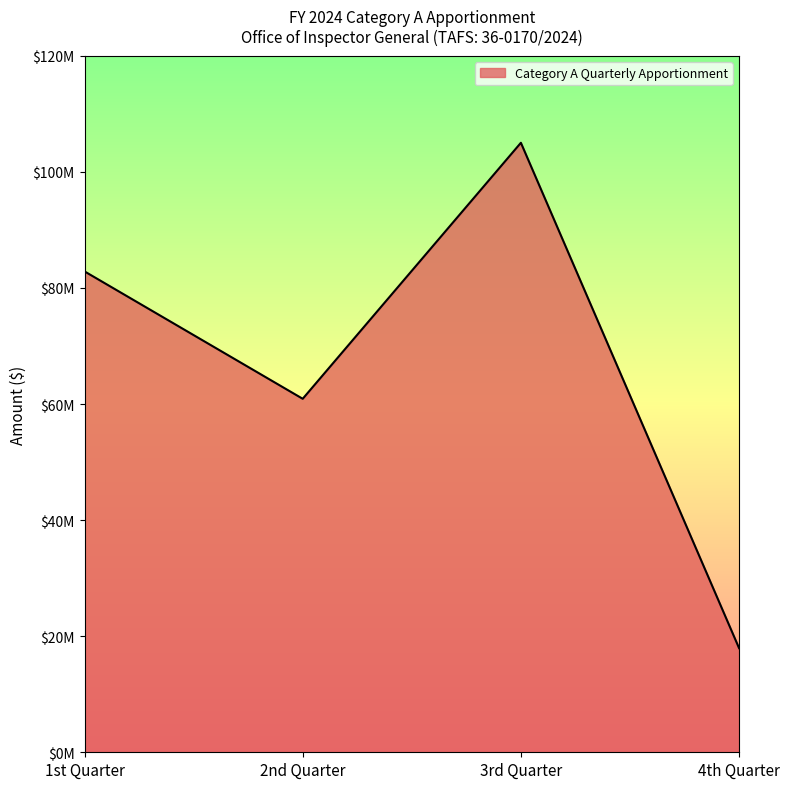

What is the label of the 4th point from the right?

1st Quarter